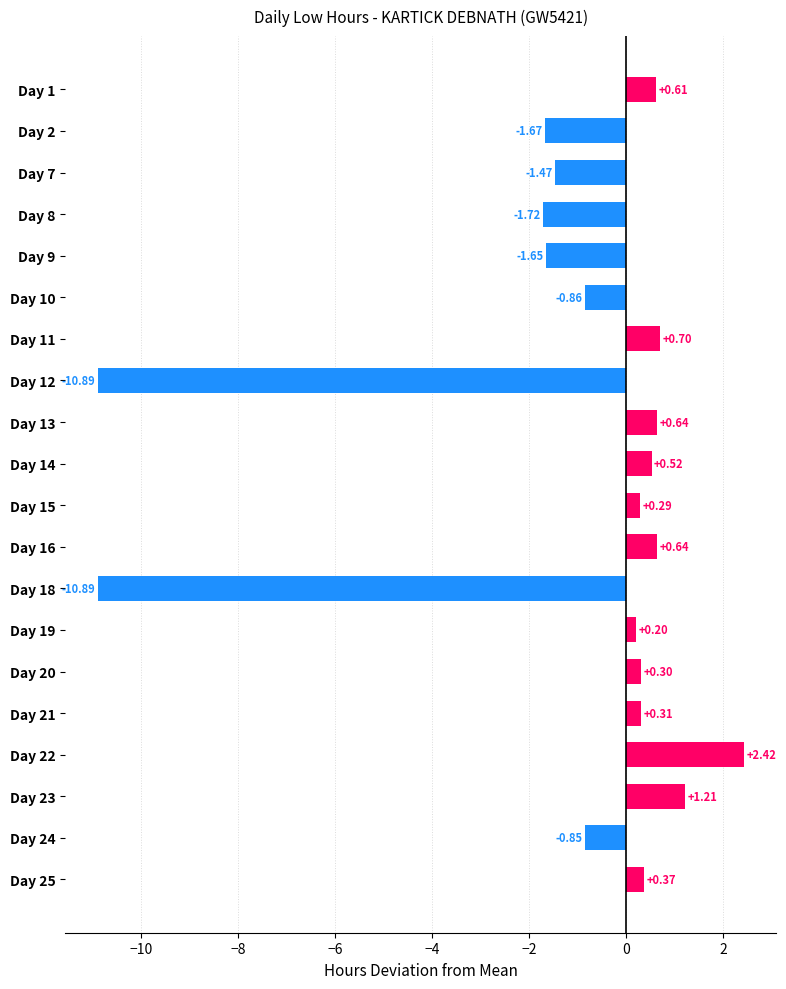

How many values exceed 0?

12